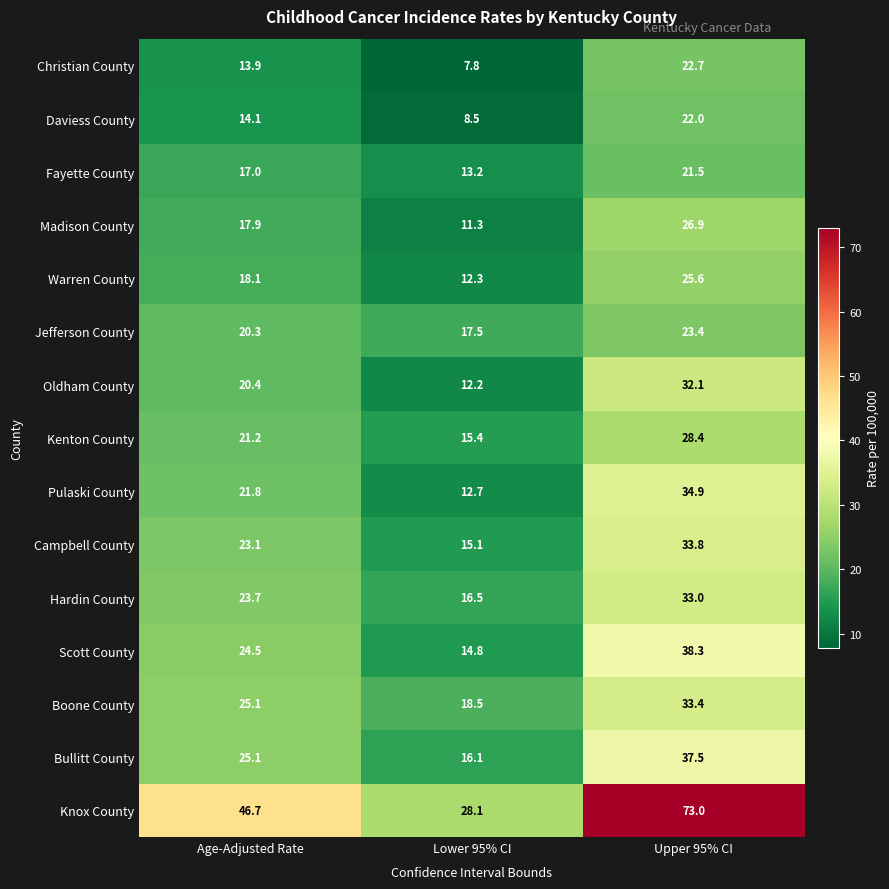

Which series has the largest range (max minus min)?

Knox County